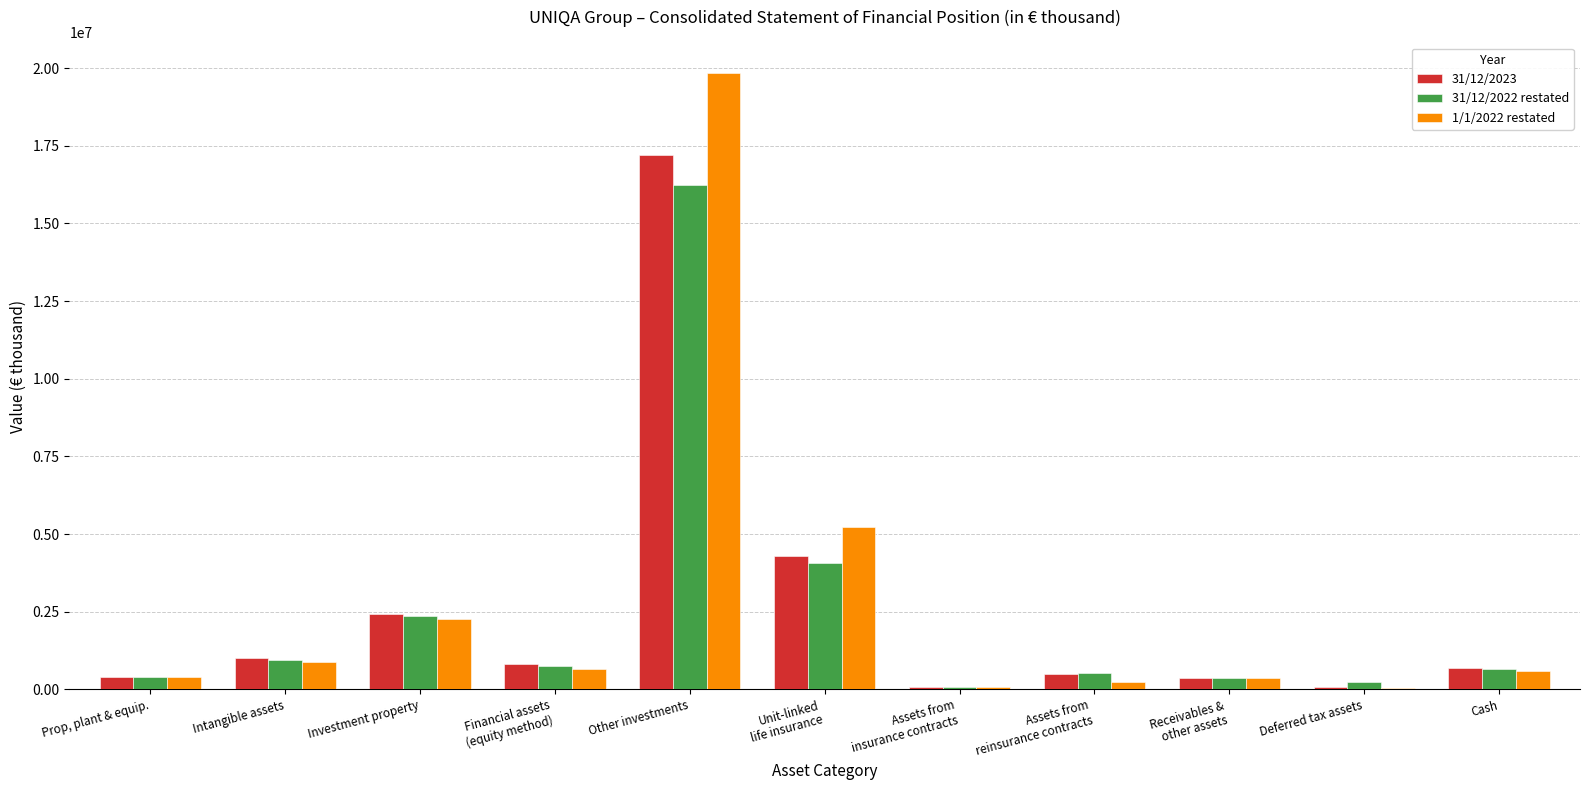

What is the greatest value displayed?

19828628